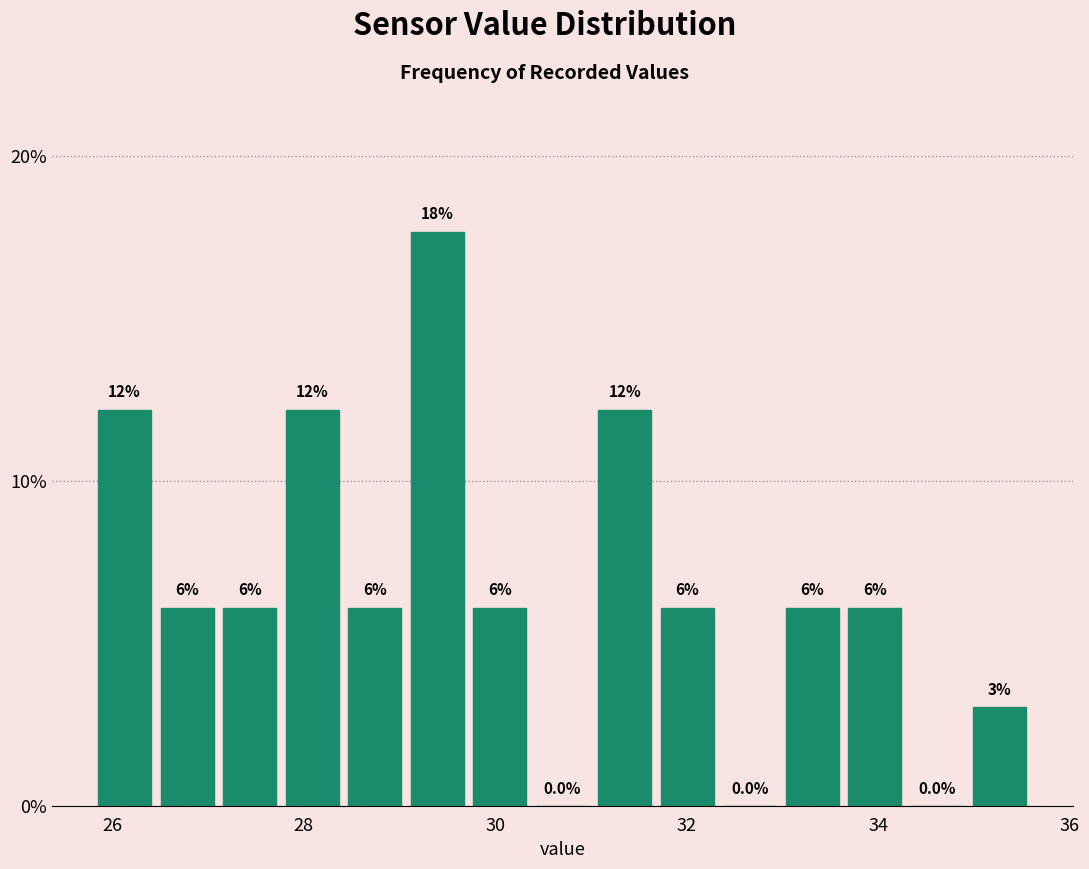

Around what value on the x-axis is the tallest bar? Give the approximate position of its centre, as read against the axis.

29.4